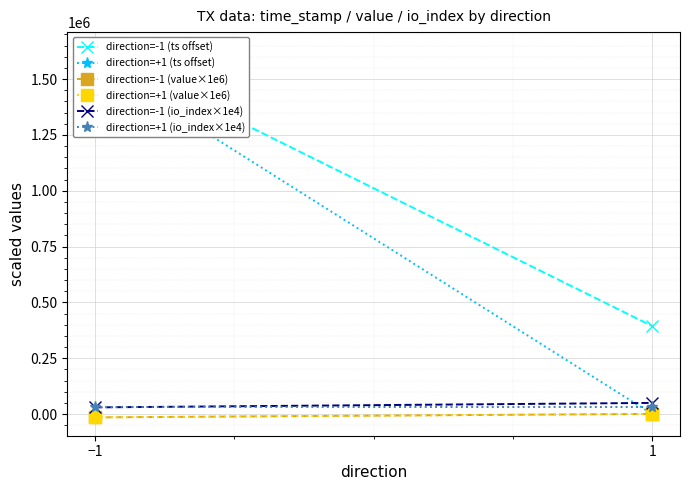

How many data points in direction=-1 (value×1e6) are above 854?

1